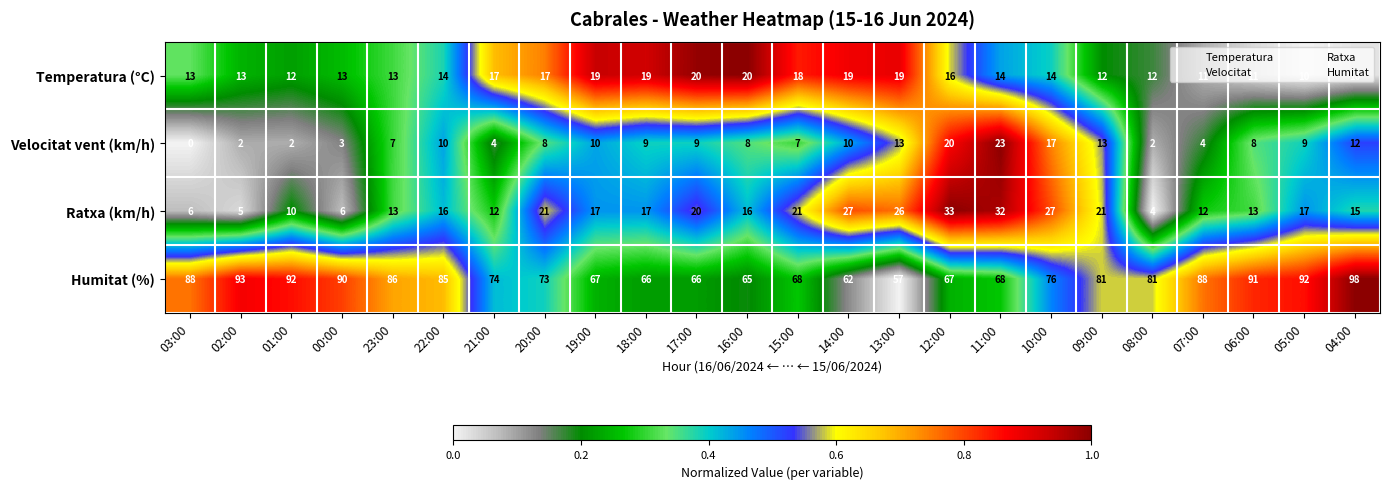

At 13:00, list the series in order from smallest to largest.

Velocitat vent (km/h), Temperatura (°C), Ratxa (km/h), Humitat (%)